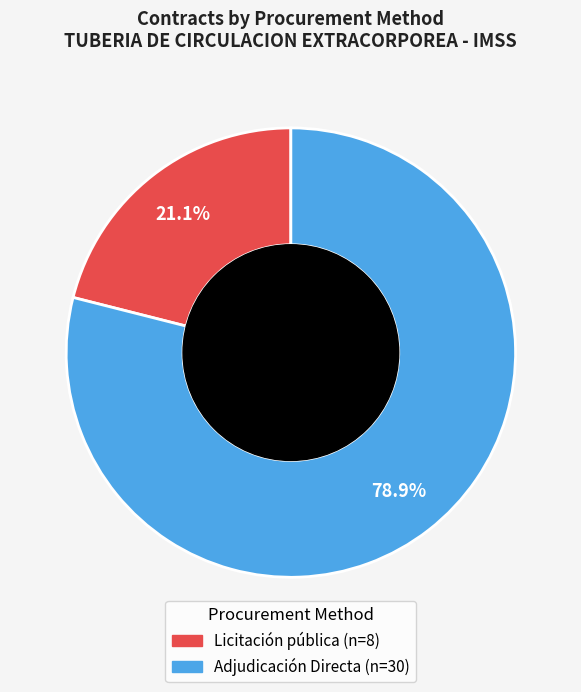

Combined, what portion of the pie is Licitación pública and Adjudicación Directa?

100.0%